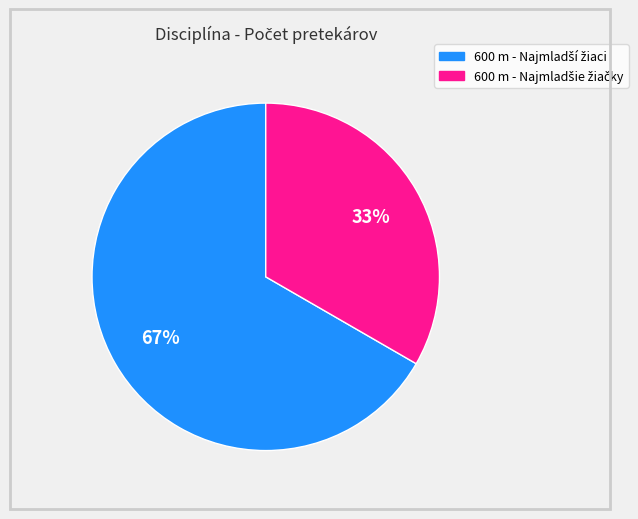

Does any single category account for the majority?

Yes